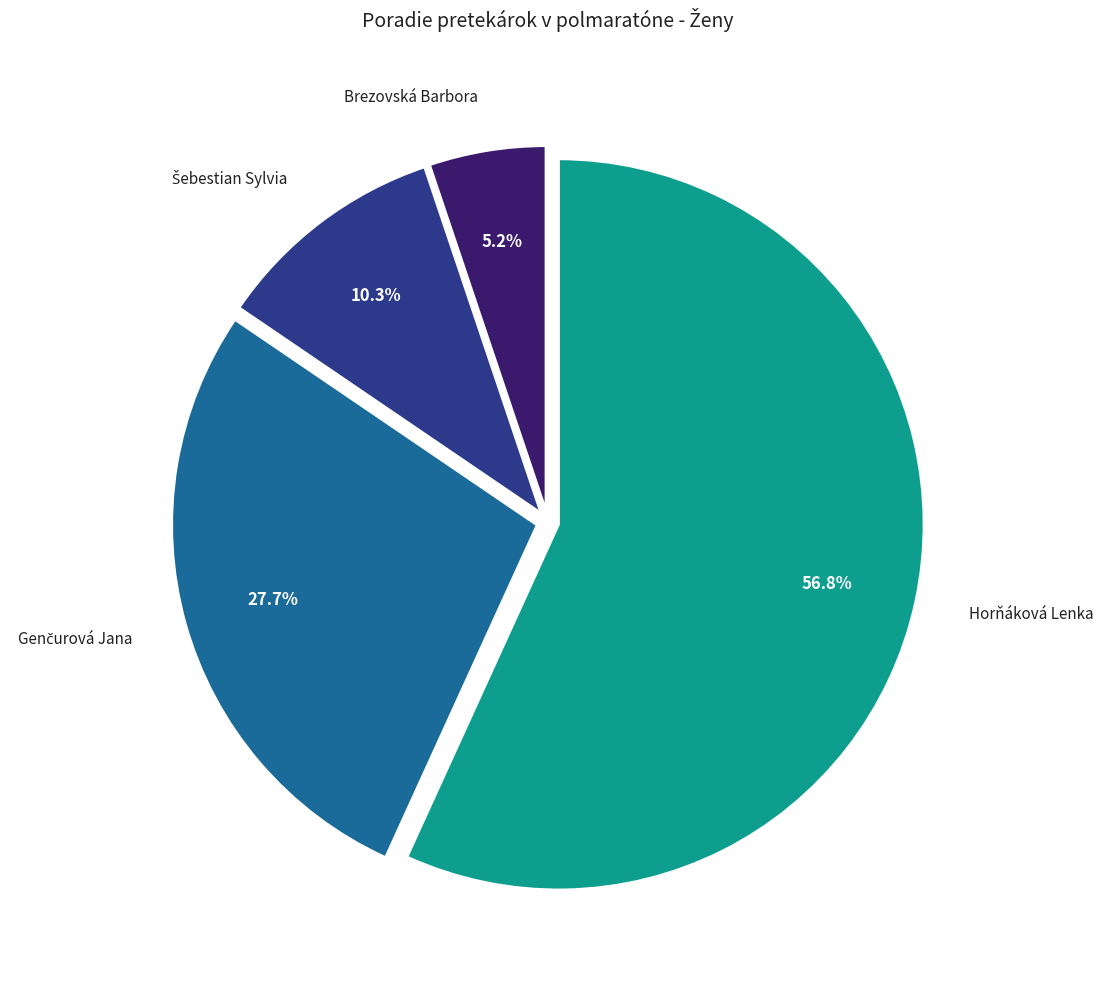

Is there a majority slice in this chart?

Yes